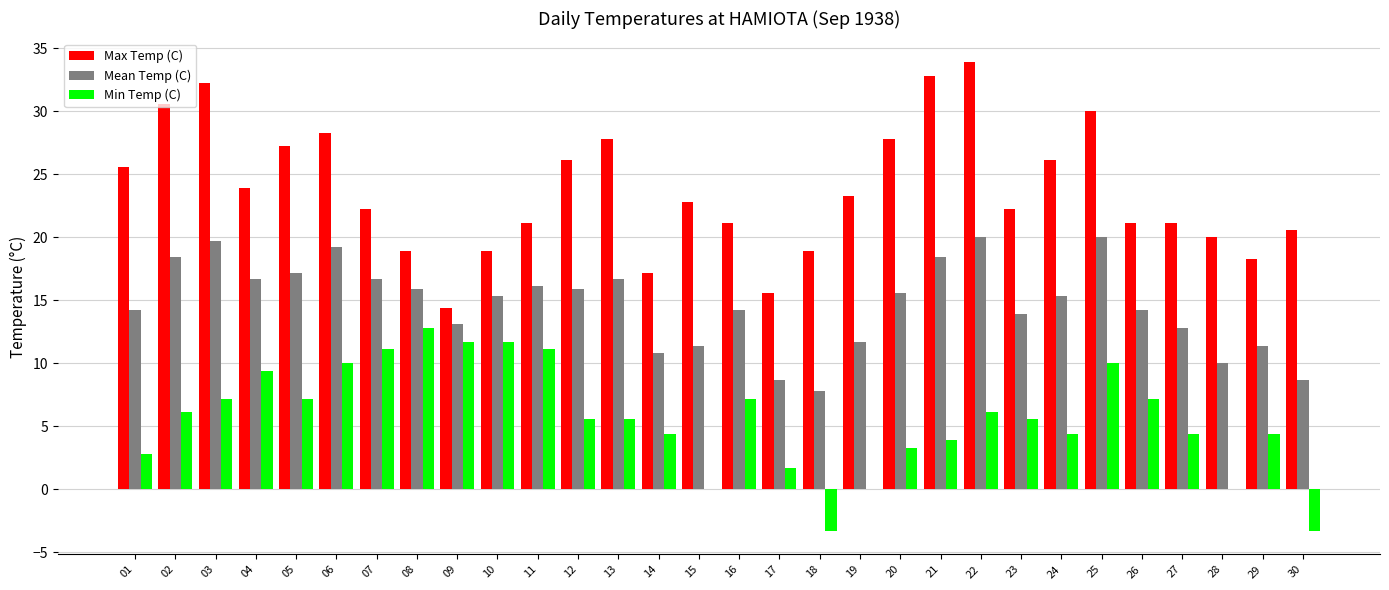

What is the spread (max minus min) of values at 25?

20.0